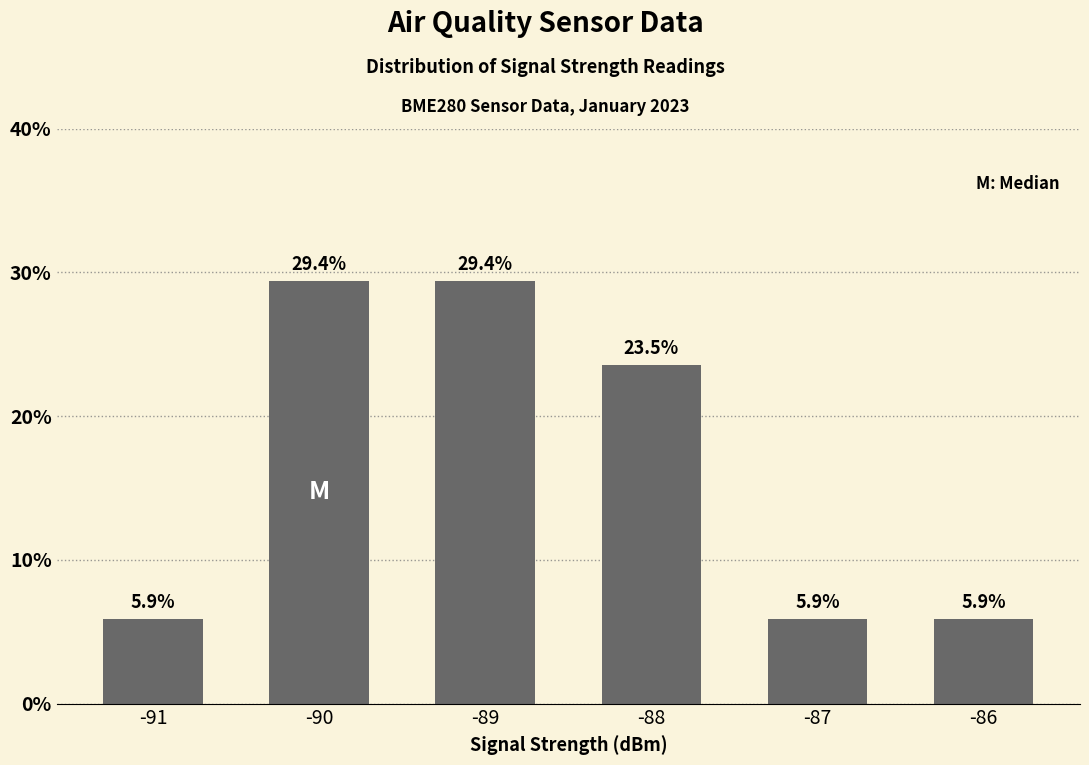

What is the greatest value displayed?

29.4